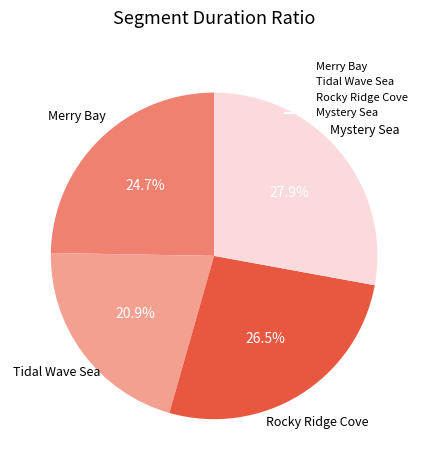

Does Tidal Wave Sea represent more than half of the total?

No